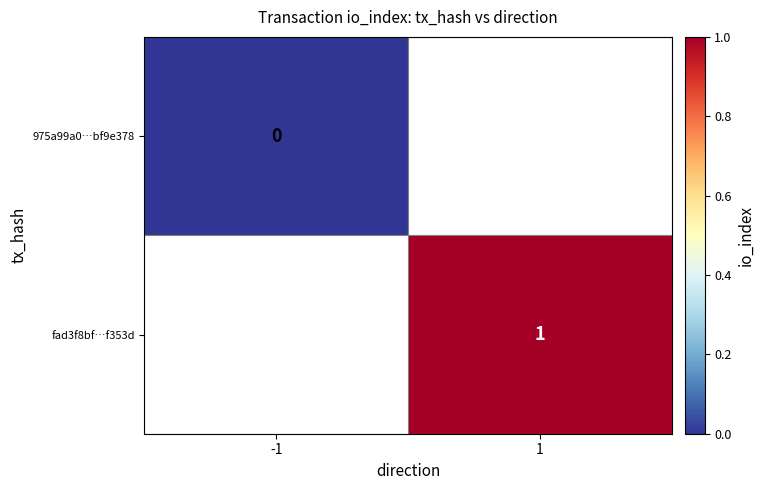

At how many categories does at least one series exceed 0?

1